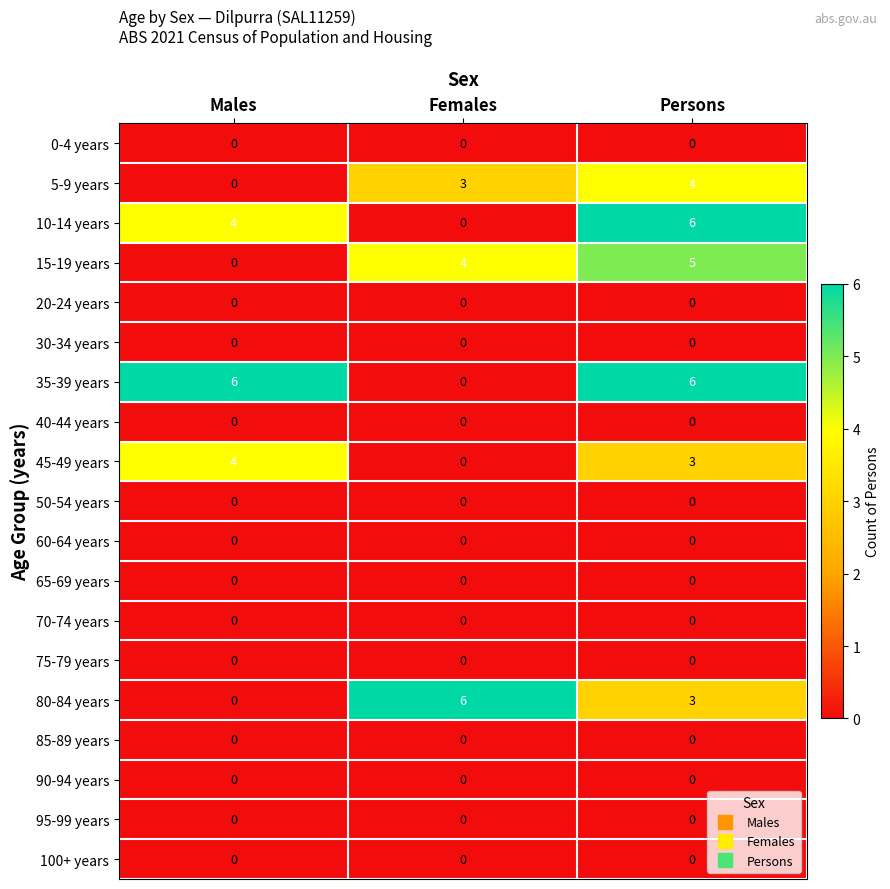

Count the number of categories in the chart.

3